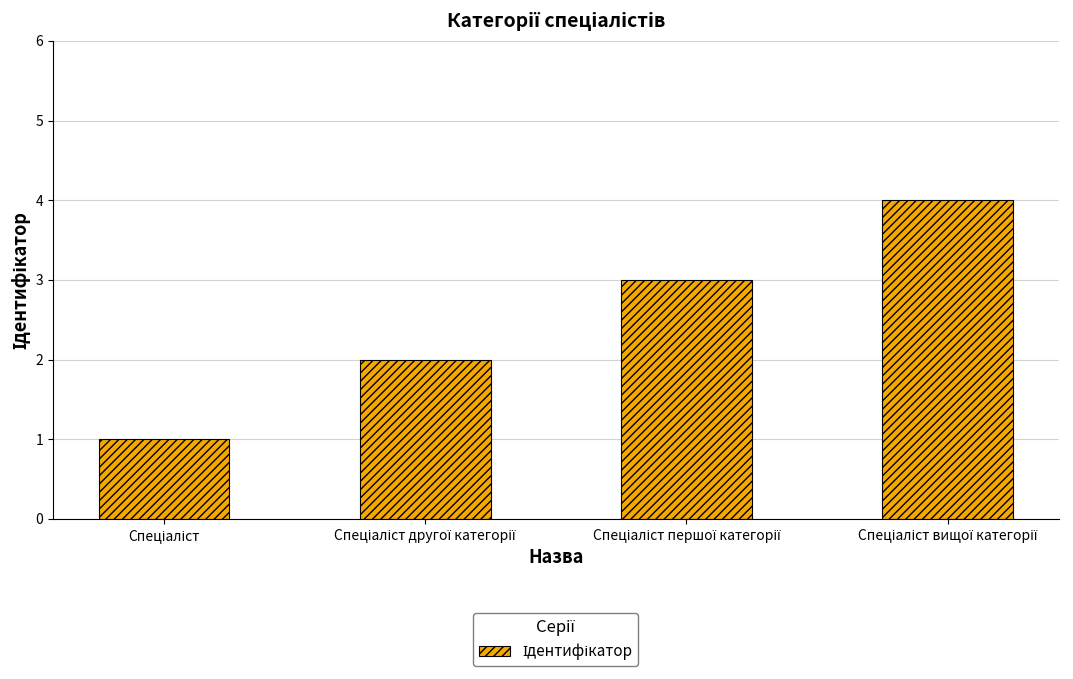

What is the difference between the maximum and minimum values?

3